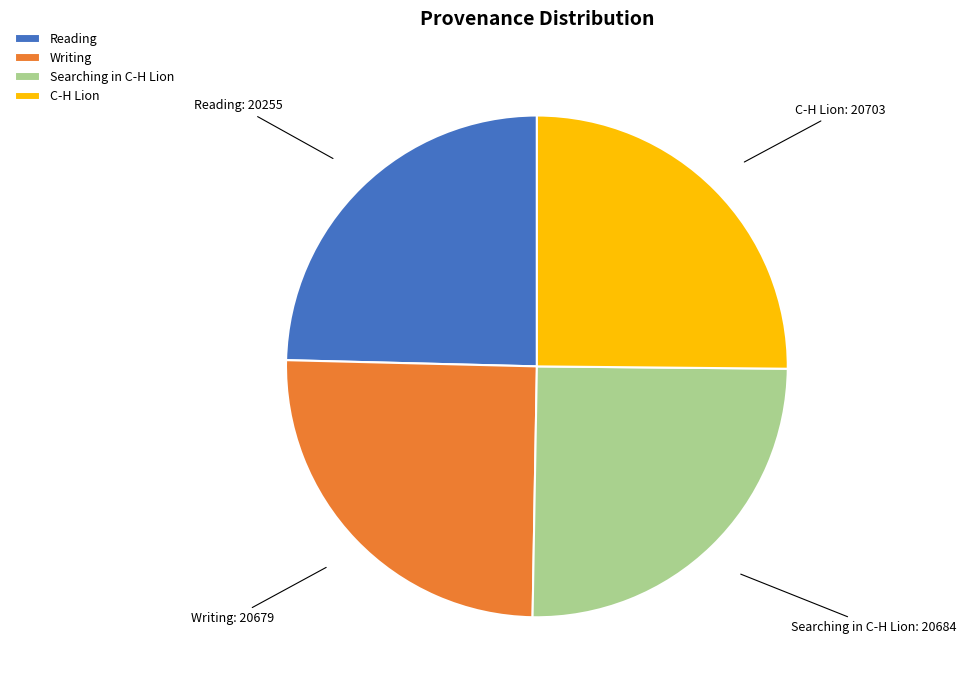

Does Reading represent more than half of the total?

No